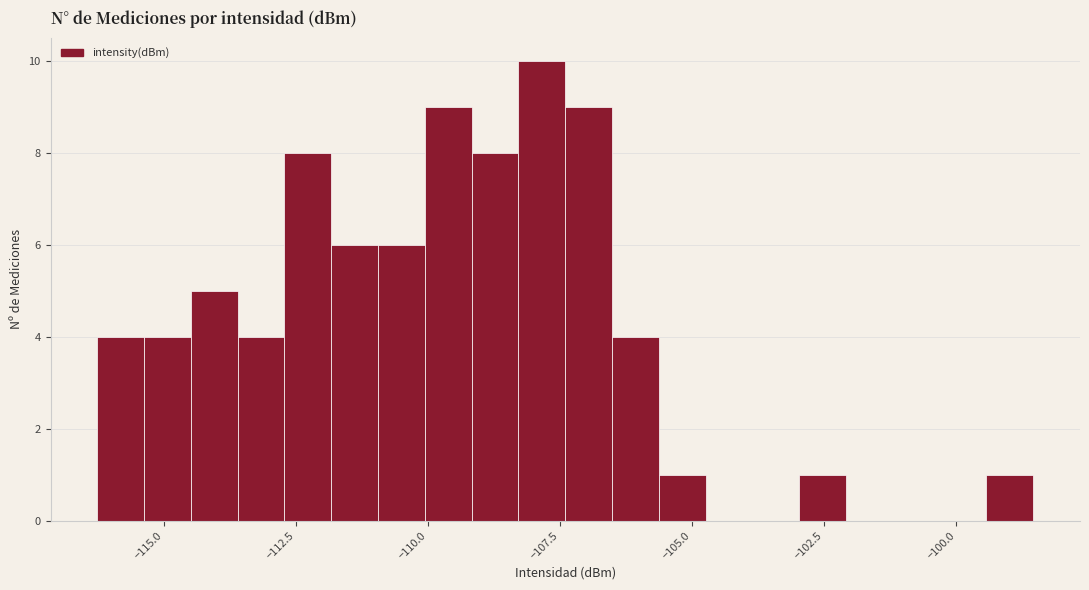

Around what value on the x-axis is the tallest bar? Give the approximate position of its centre, as read against the axis.

-108.0